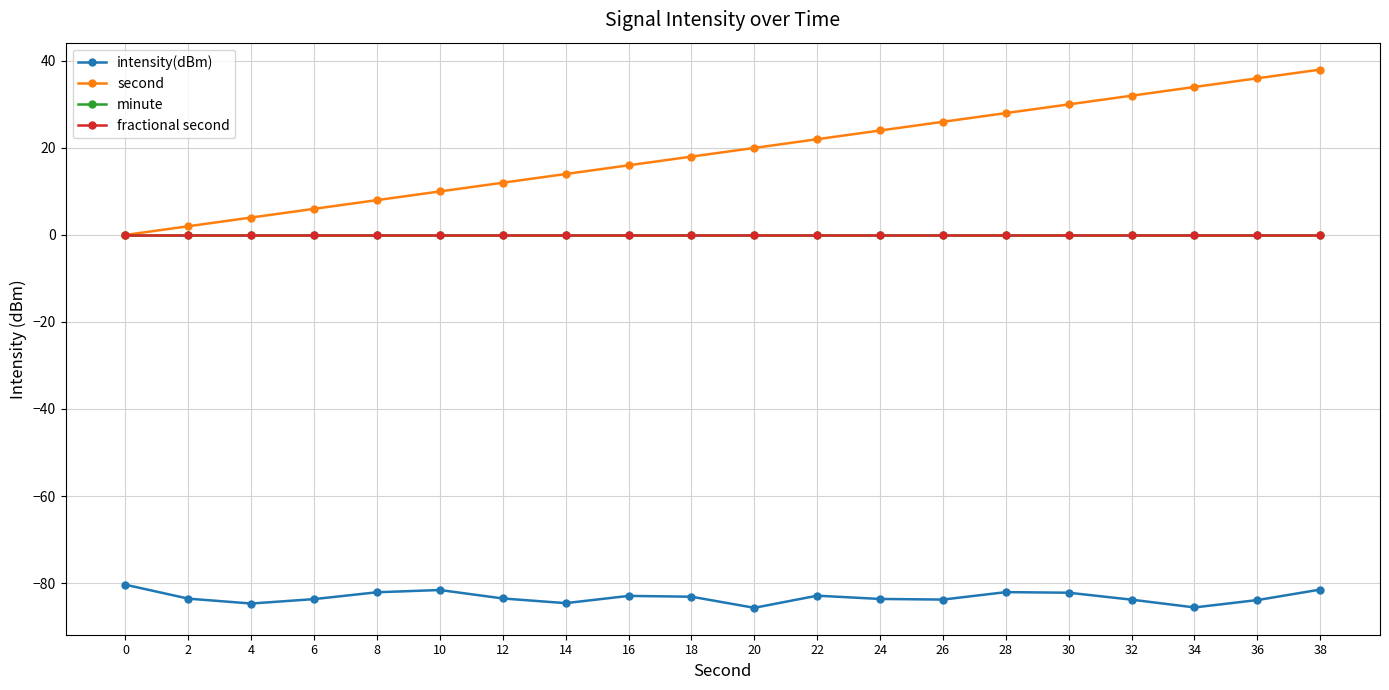

What is the spread (max minus min) of values at 2?

85.6